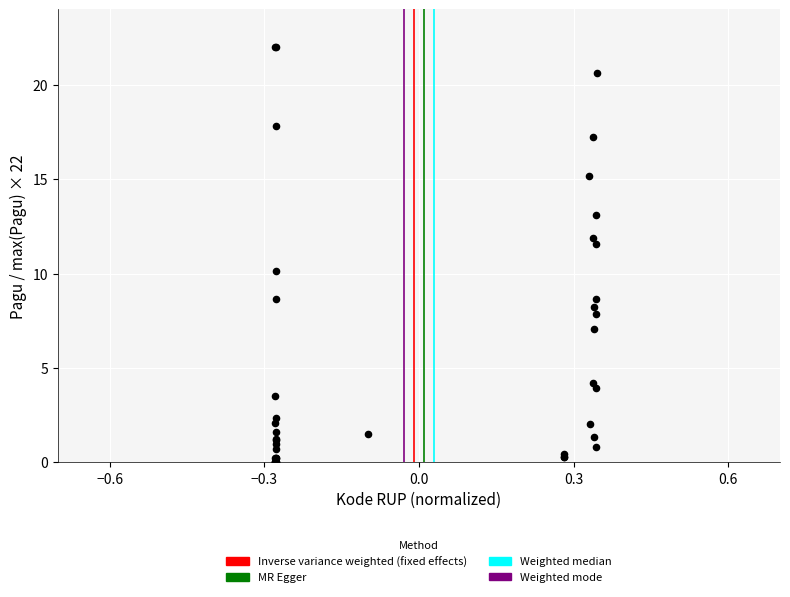

What Y value in the scatter plot is closest to 11?

11.6